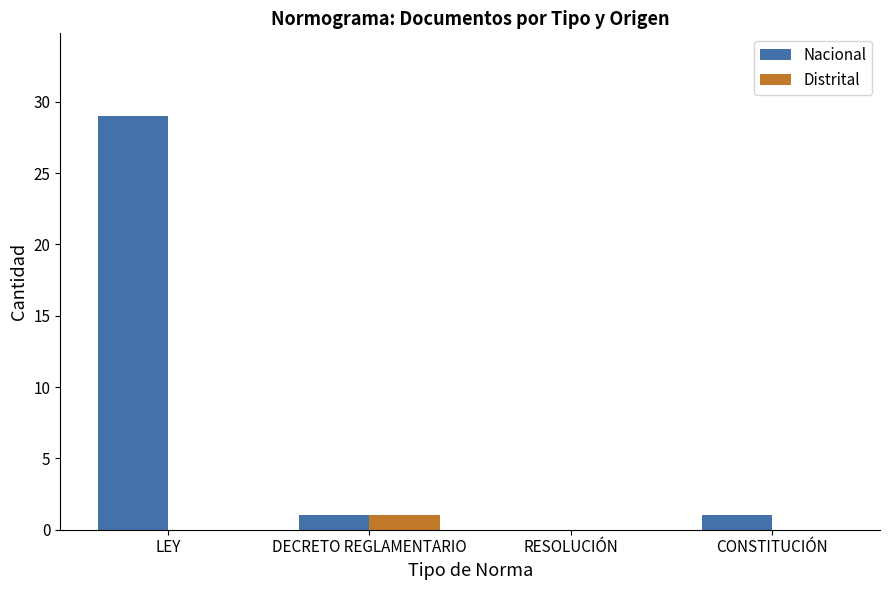

Are the bars grouped side by side (vs. stacked)?

Yes